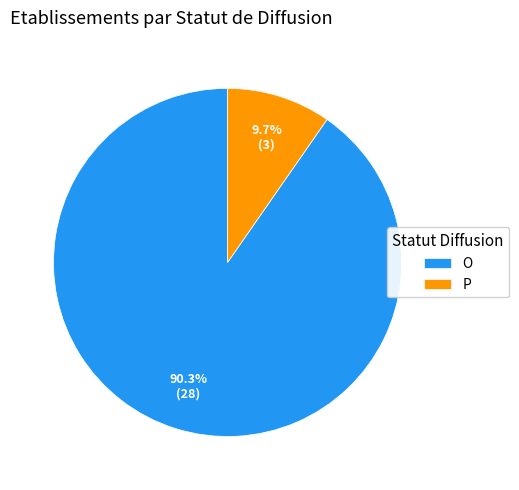

Which category accounts for the majority?

O